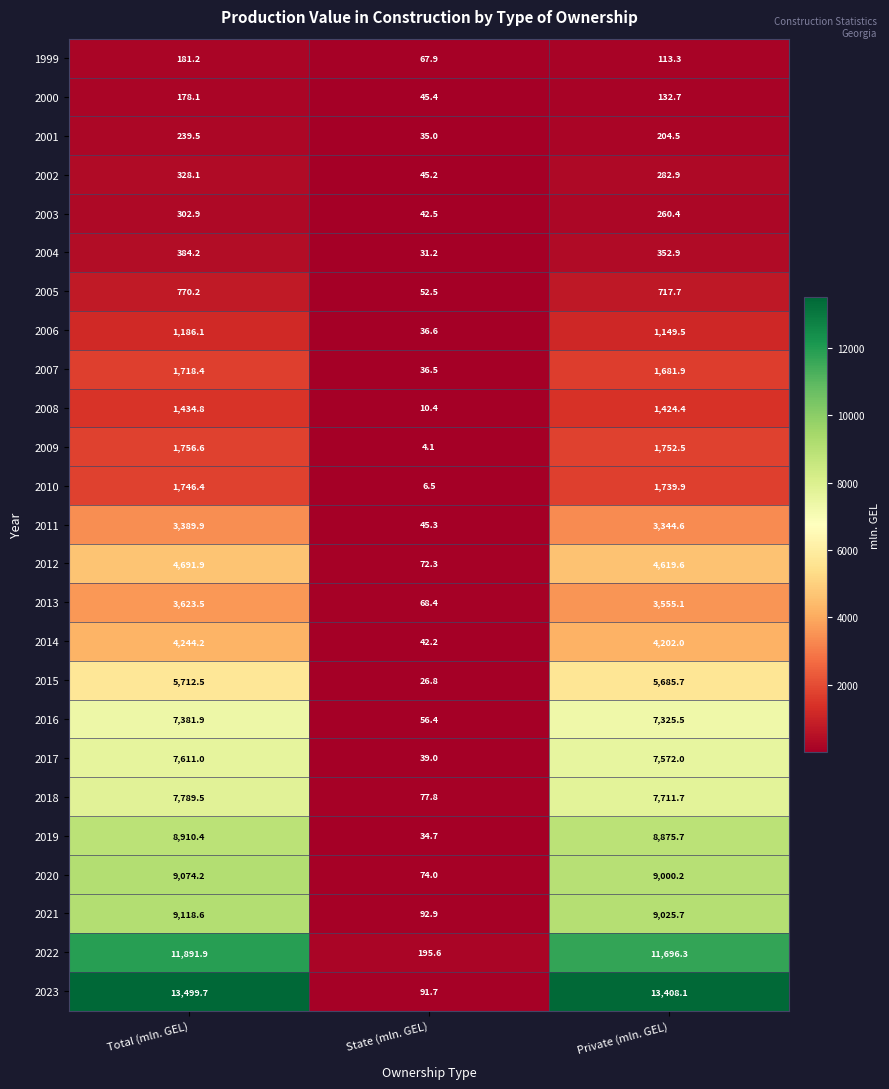

Which series has the largest range (max minus min)?

2023